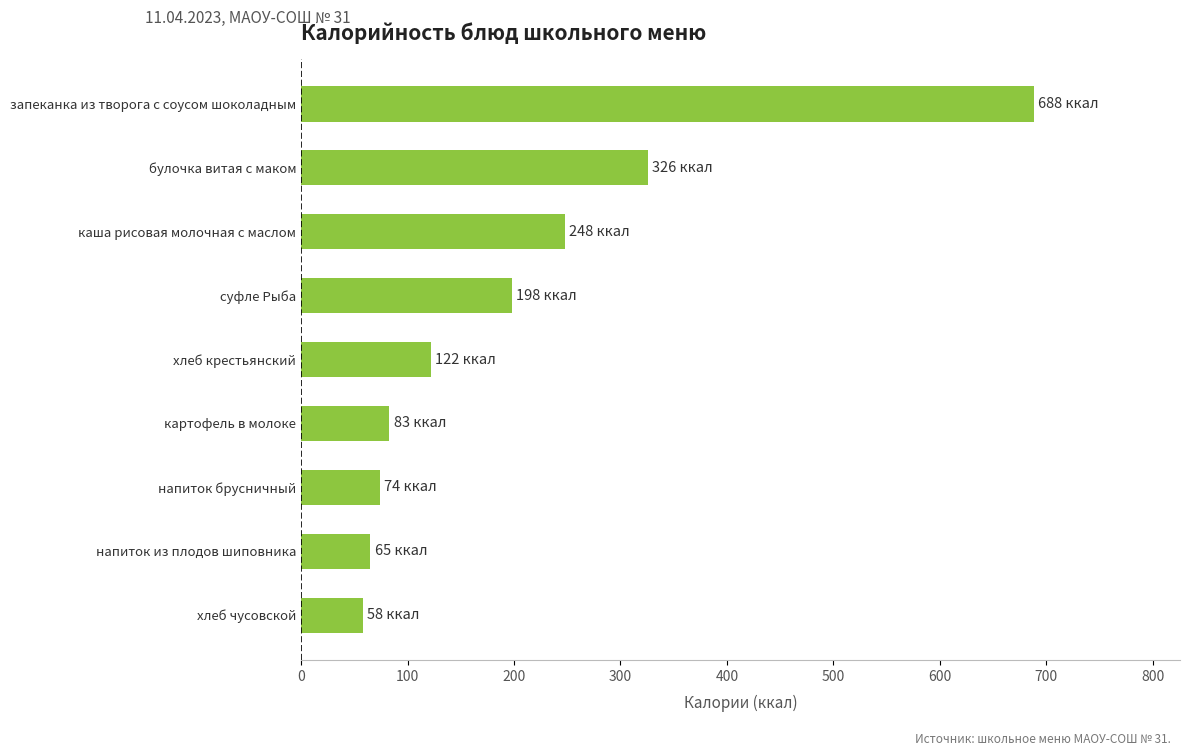

List the labels in order of value, largest first.

запеканка из творога с соусом шоколадным, булочка витая с маком, каша рисовая молочная с маслом, суфле Рыба, хлеб крестьянский, картофель в молоке, напиток брусничный, напиток из плодов шиповника, хлеб чусовской